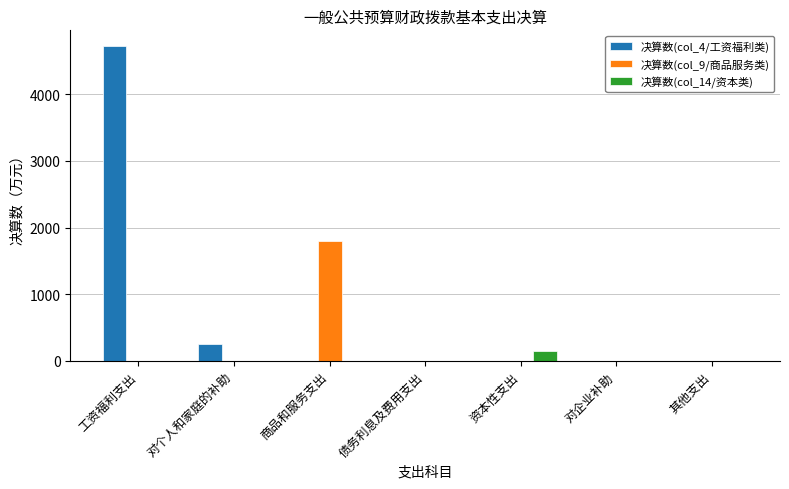

What is the sum of all 决算数(col_4/工资福利类) values?

4975.9